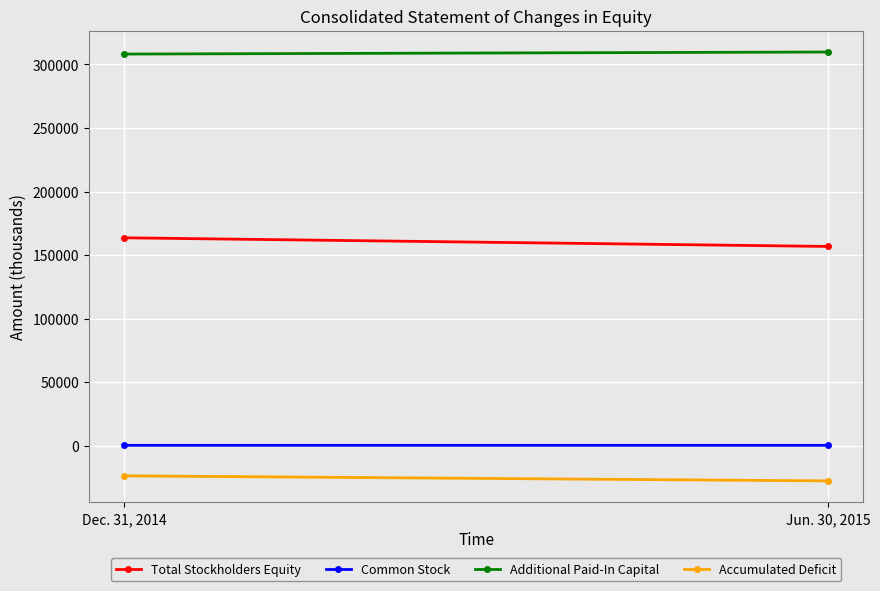

What is the lowest value of the Total Stockholders Equity series?

156780